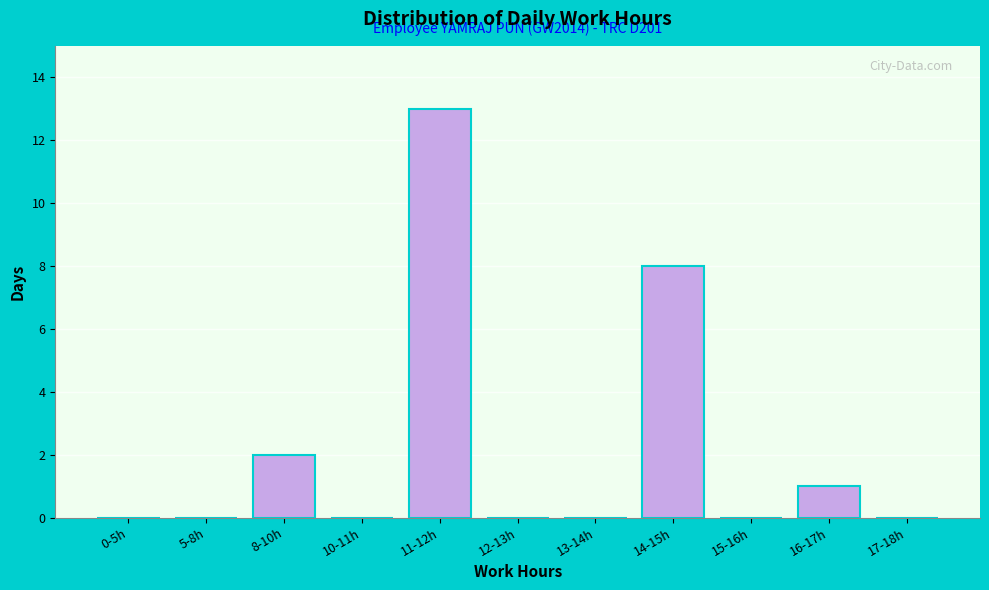

Reading left to right, transcribe all the data shown in this chart.

0-5h=0	5-8h=0	8-10h=2	10-11h=0	11-12h=13	12-13h=0	13-14h=0	14-15h=8	15-16h=0	16-17h=1	17-18h=0